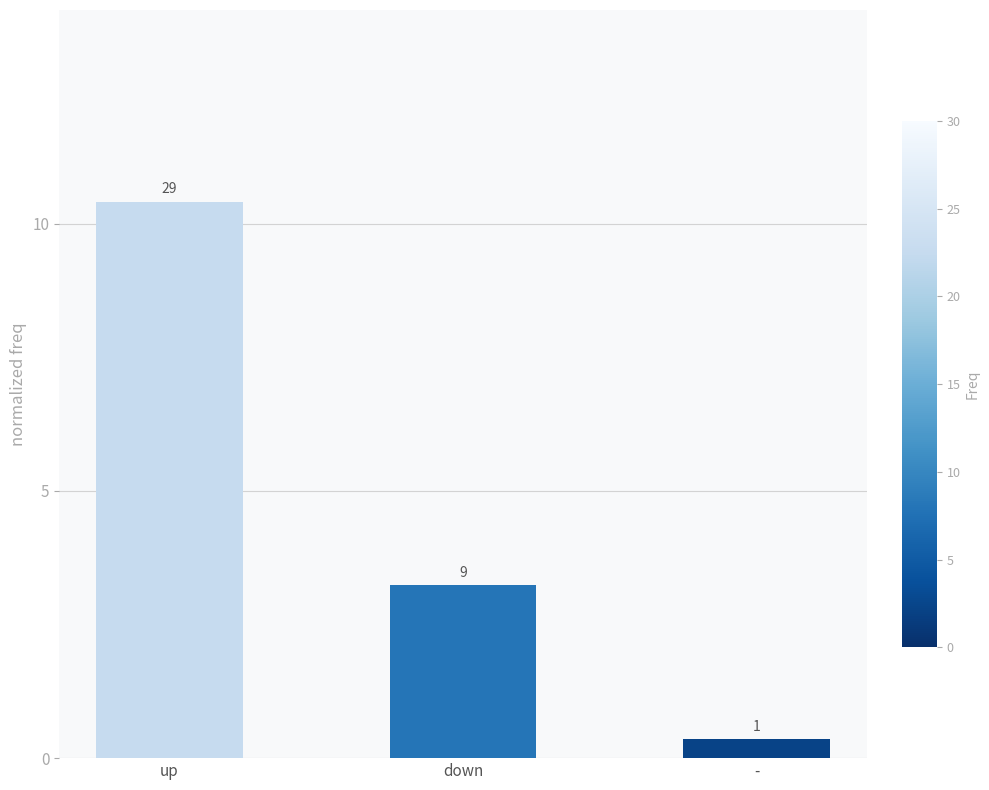

Does the chart contain any negative values?

No